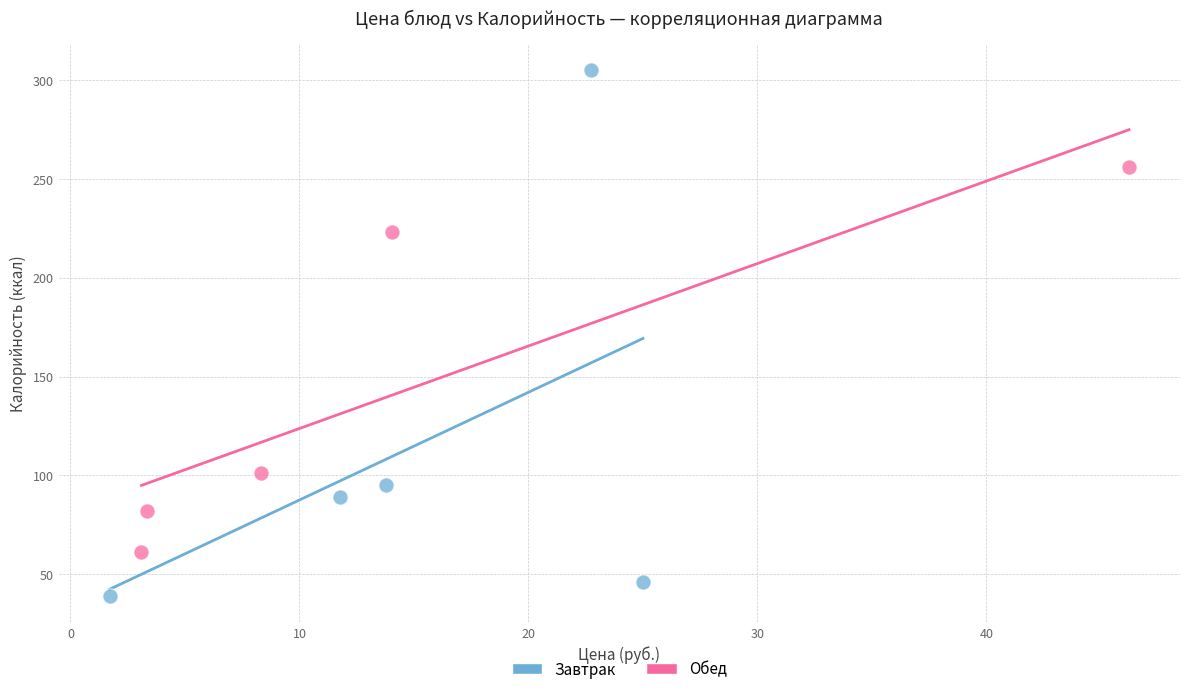

Which series contains the highest Y value?

Завтрак